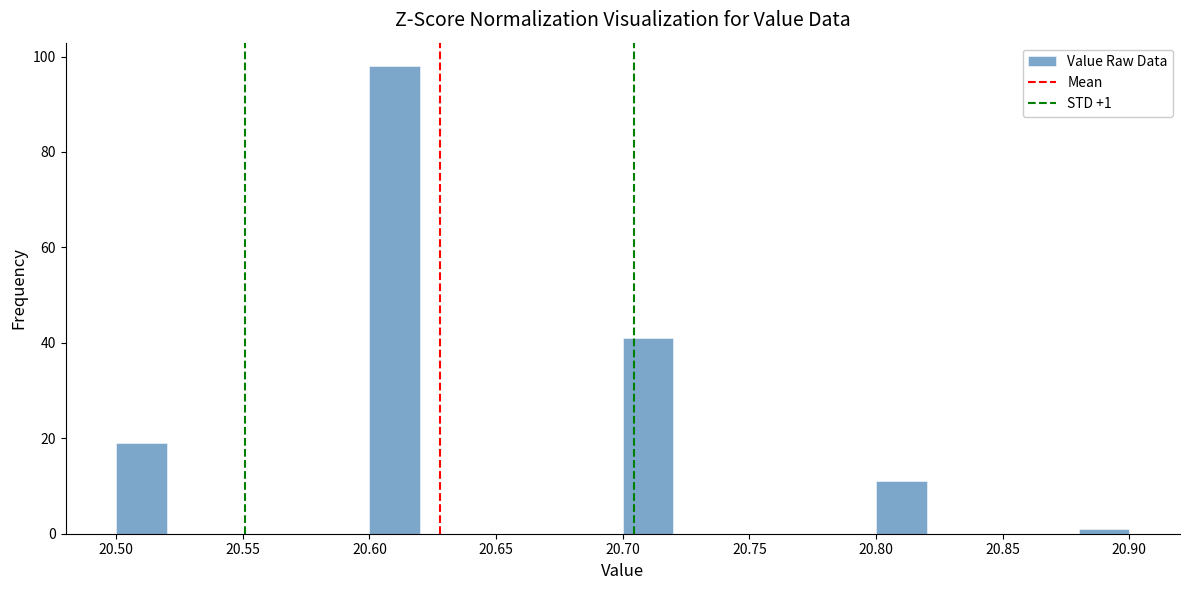

Which range on the x-axis has the tallest bar?

20.60 to 20.62